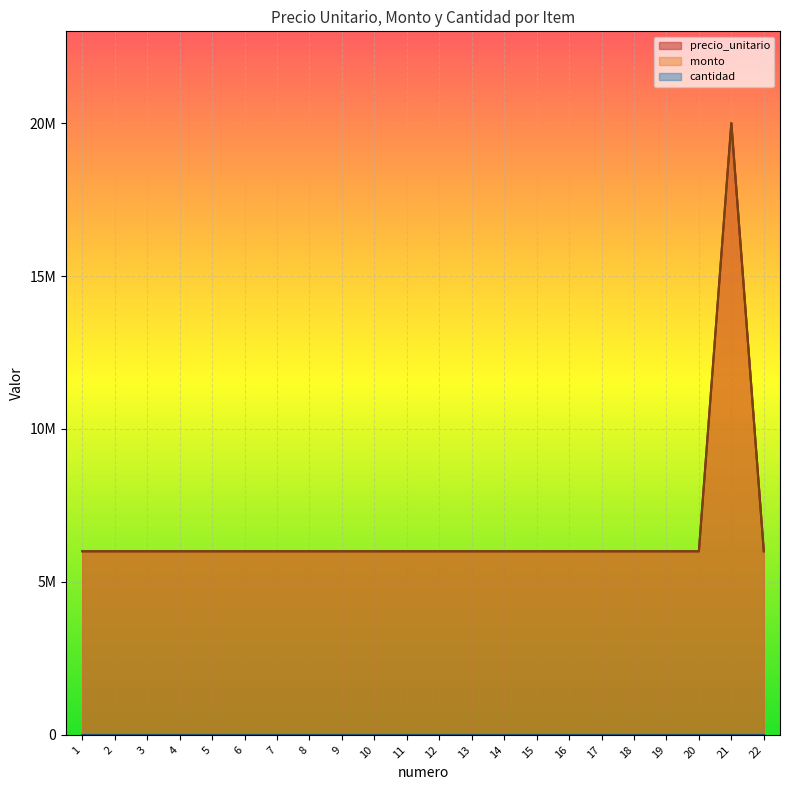

Does the chart display data point markers on the line(s)?

No